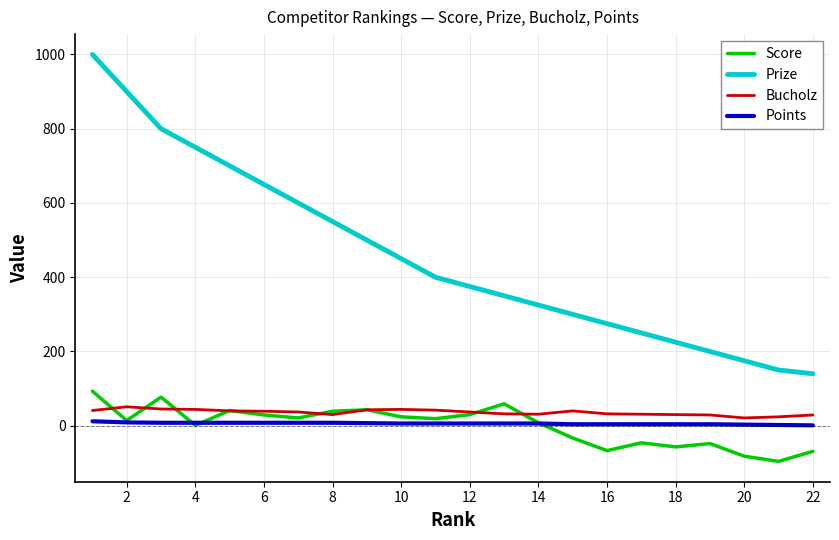

Which series has the largest total across all categories?

Prize